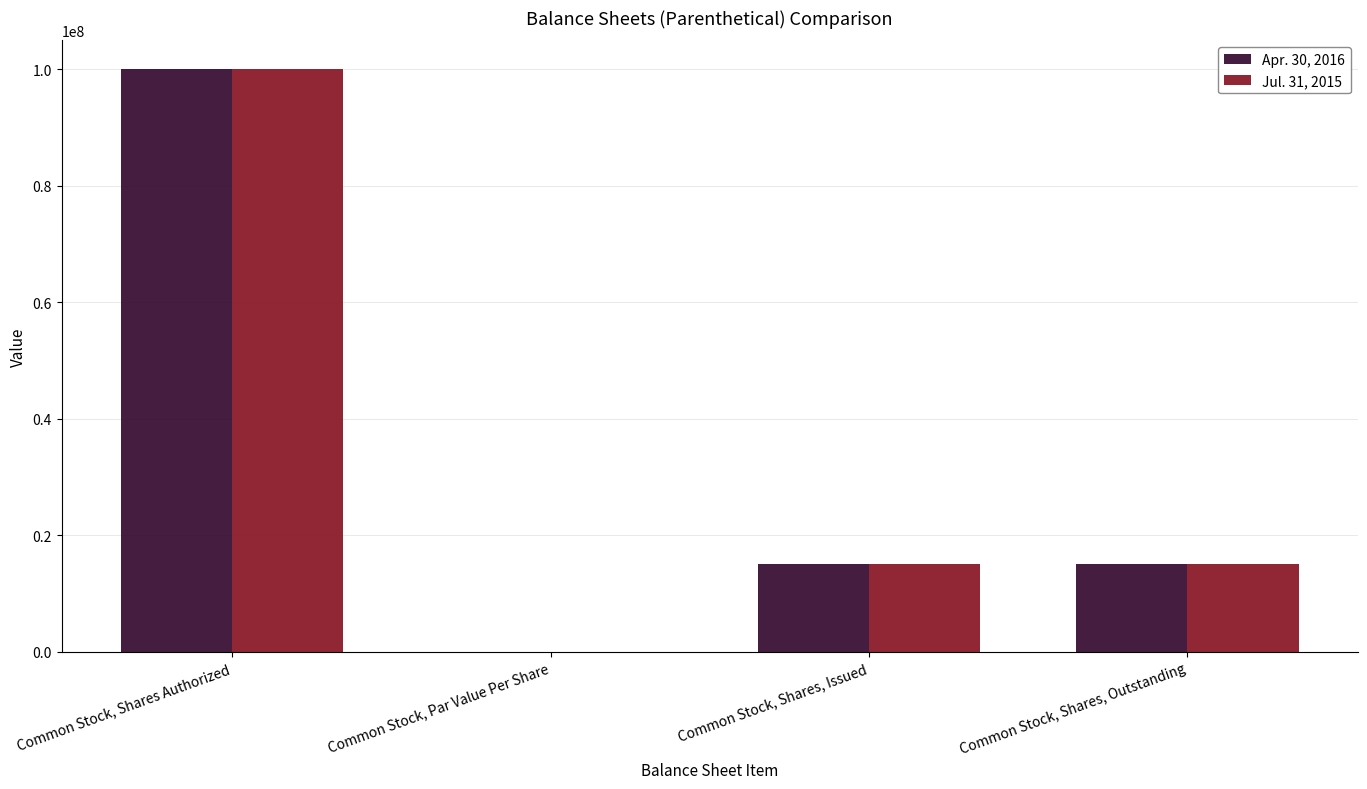

What is the average value of the Jul. 31, 2015 series?

32564166.0